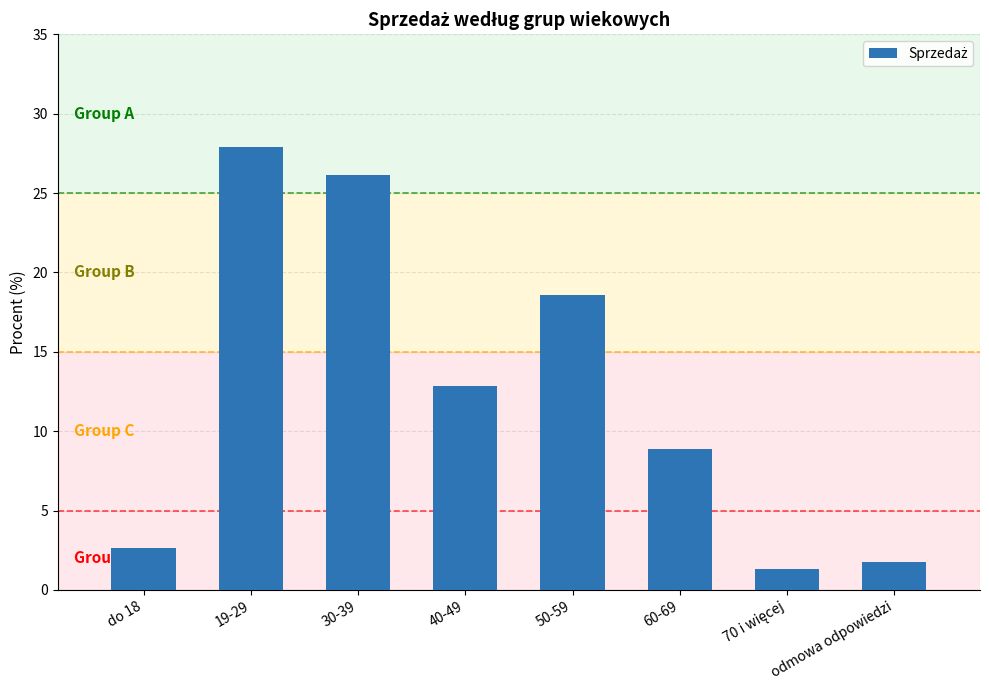

True or false: the data shows 20.7 at 40-49.

False